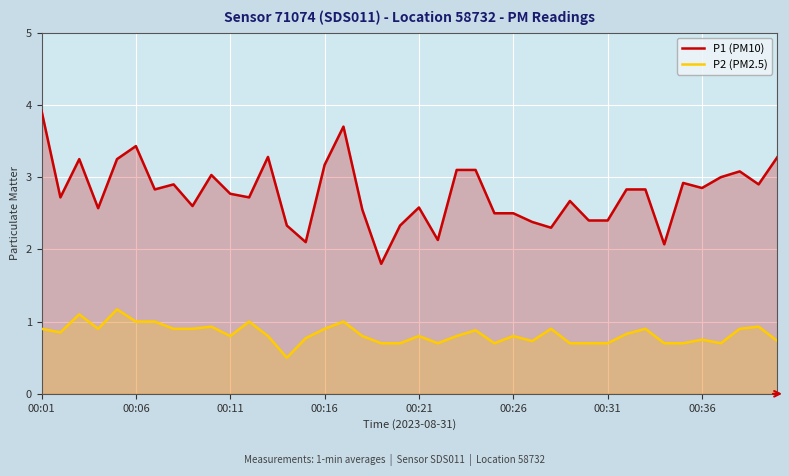

What is the difference between the maximum and minimum values in the P1 (PM10) series?

2.1